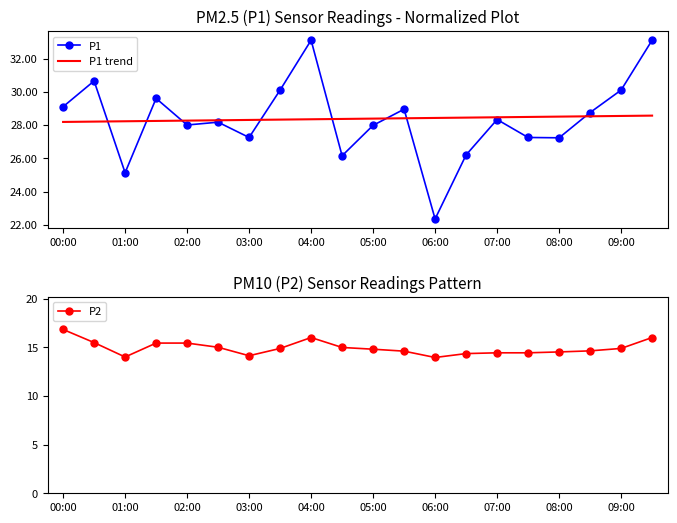

The value of P1 at 05:00 is 28.0. True or false?

True